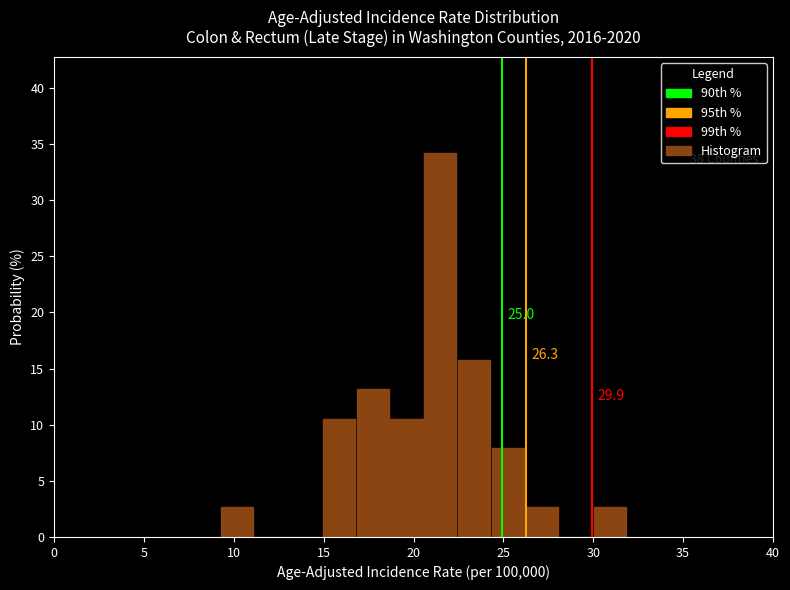

Around what value on the x-axis is the tallest bar? Give the approximate position of its centre, as read against the axis.

21.5